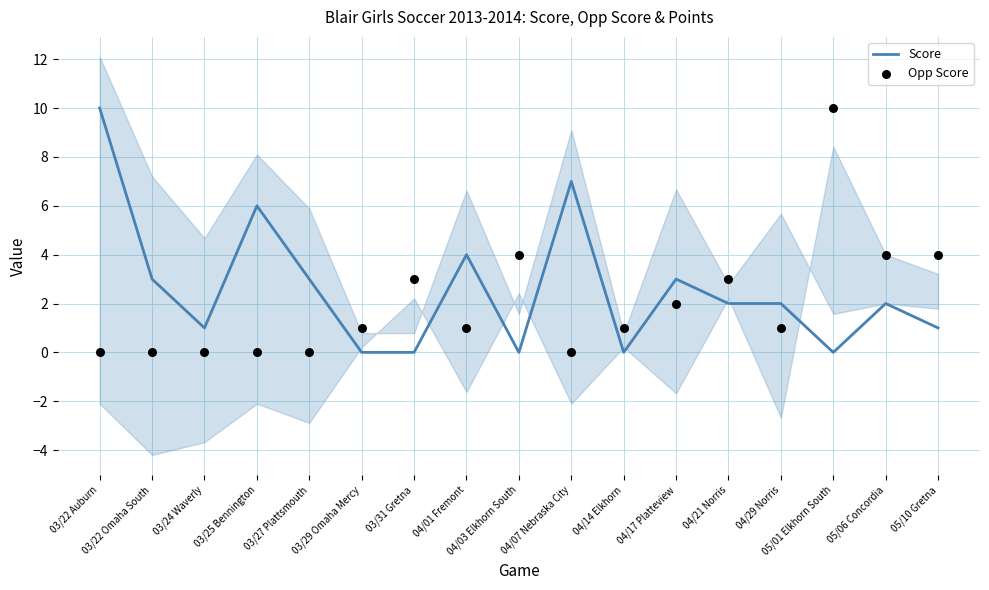

Which series reaches the minimum Y coordinate?

Score